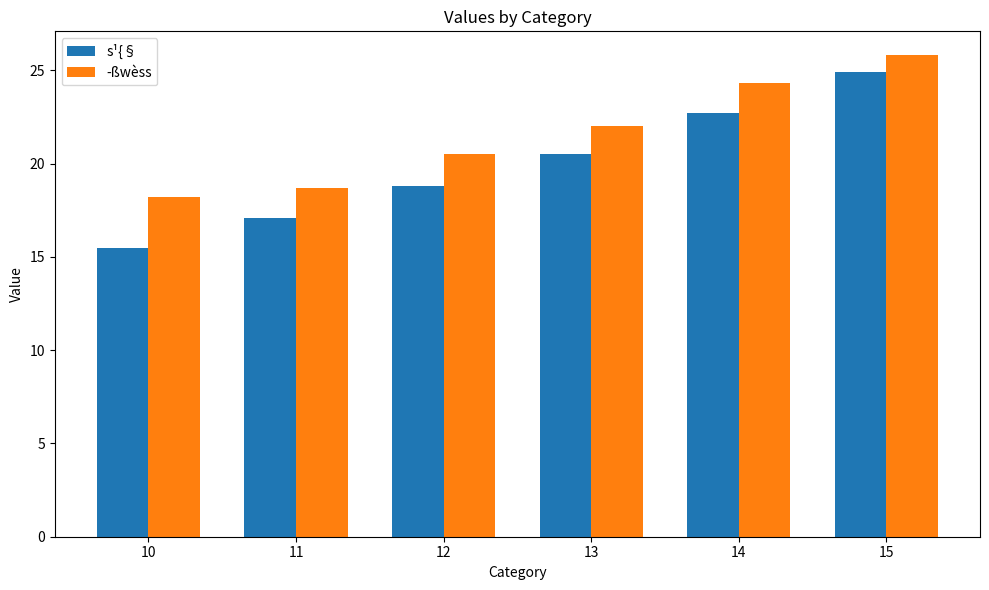

The ­ßwèss series shows 12.7 at 11. True or false?

False